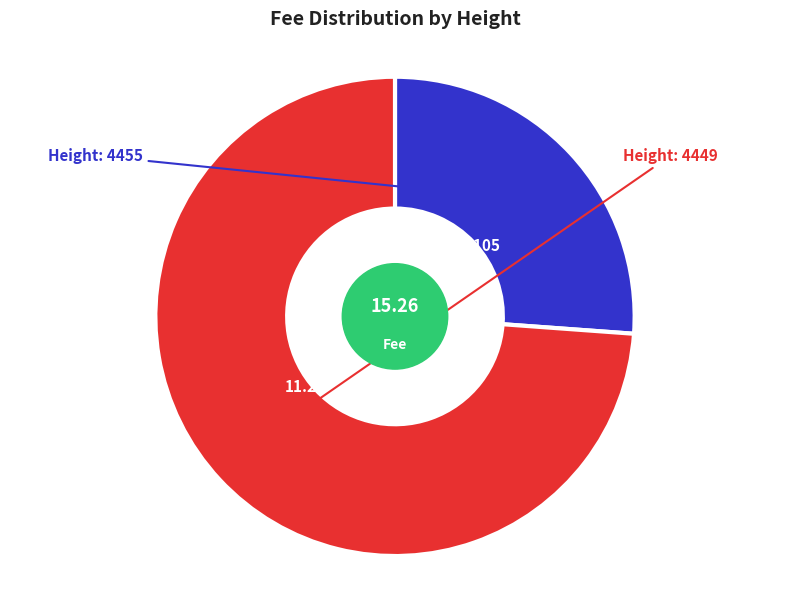

Is there a majority slice in this chart?

Yes